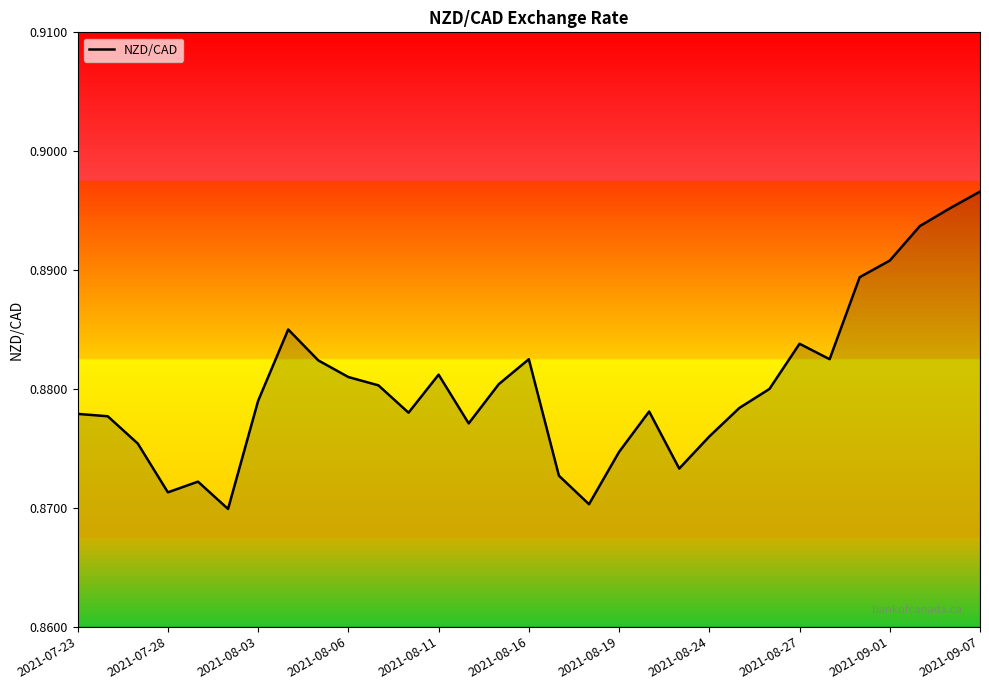

How many categories are shown in the chart?

31